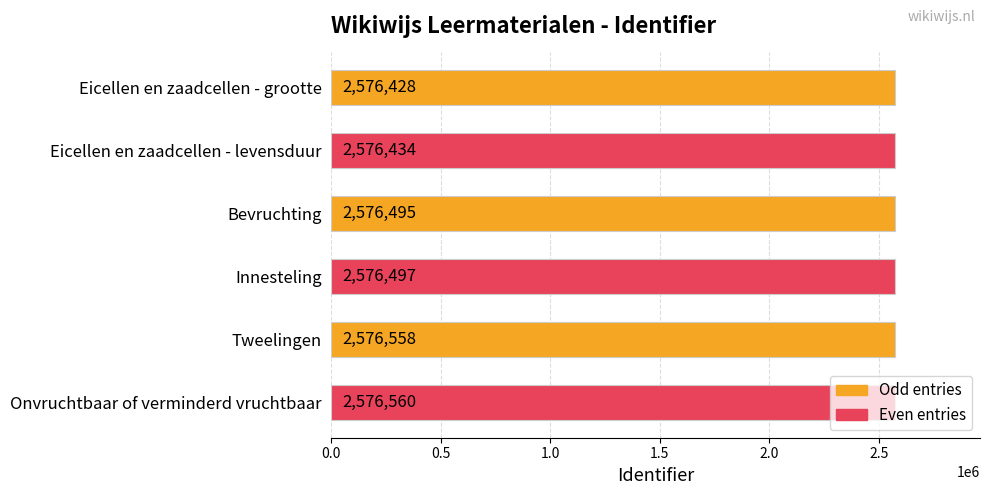

What is the difference between the maximum and minimum values?

132